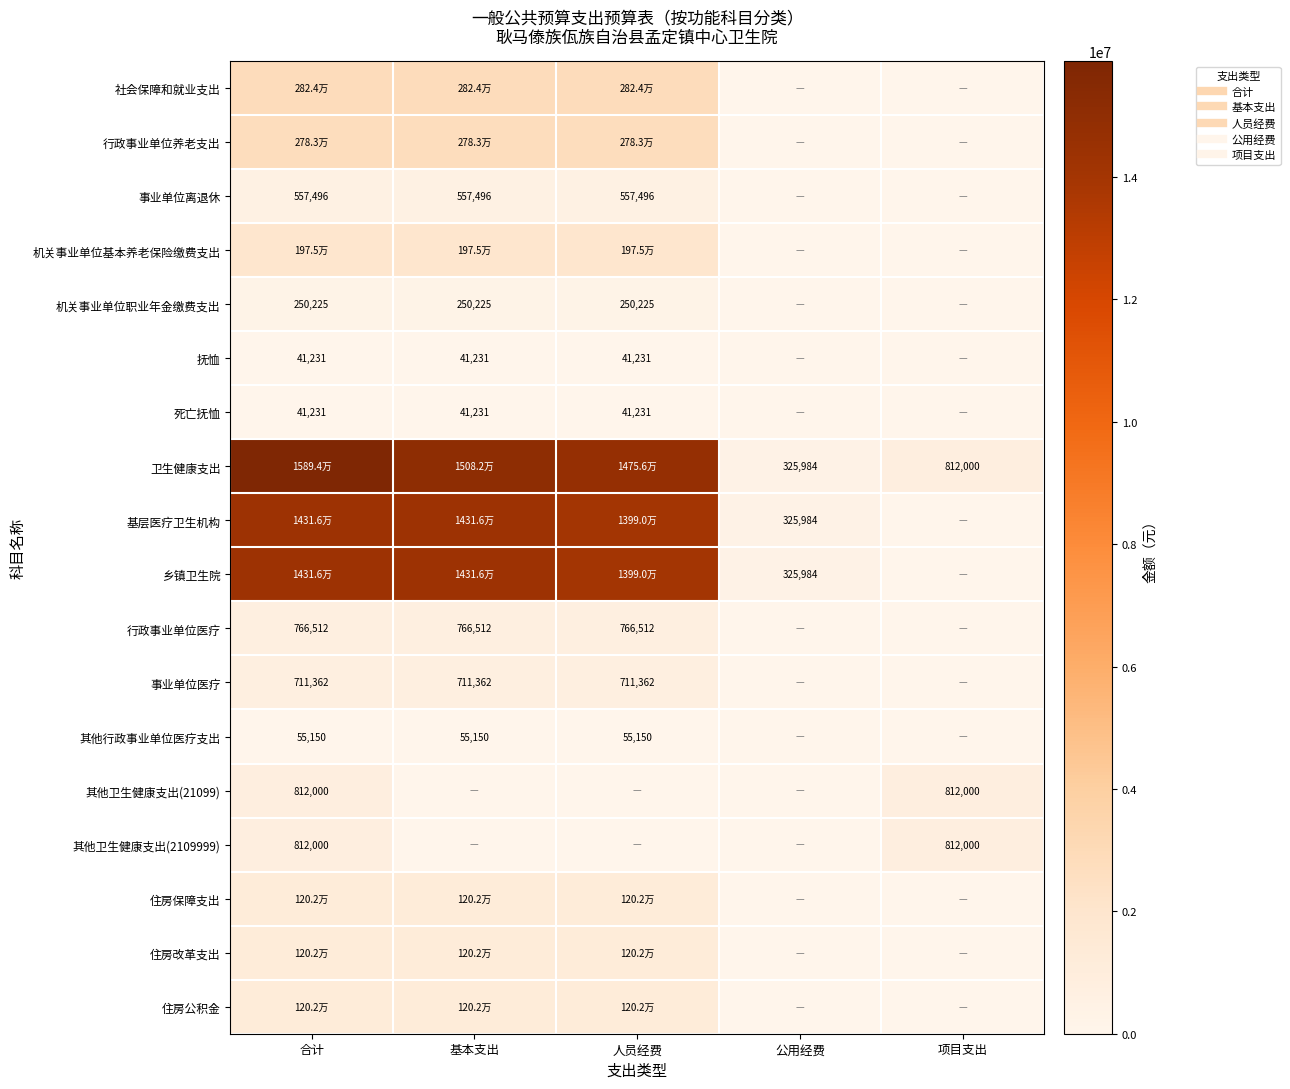

What is the spread (max minus min) of values at 合计?

15853026.3